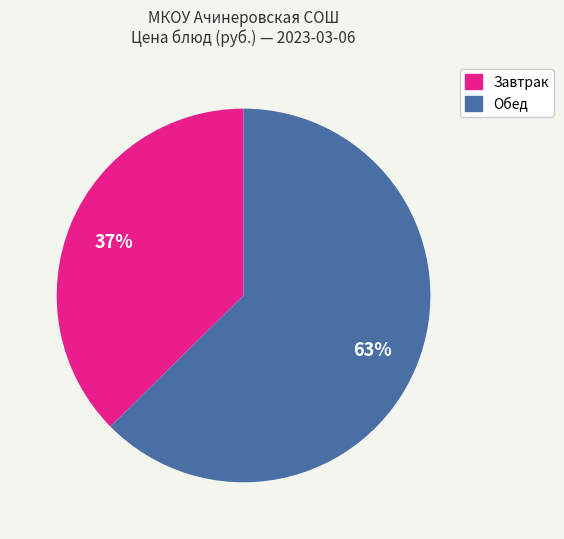

To the nearest percent, what is the average slice percentage?

50%